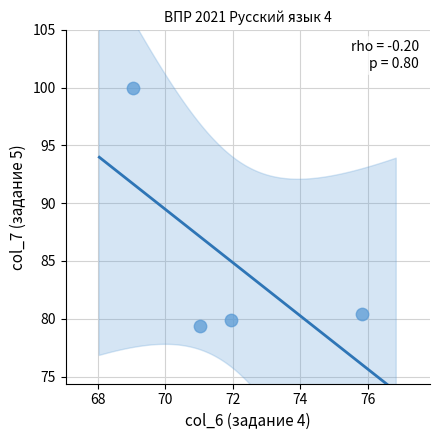

What Y value in the scatter plot is closest to 89?

80.4